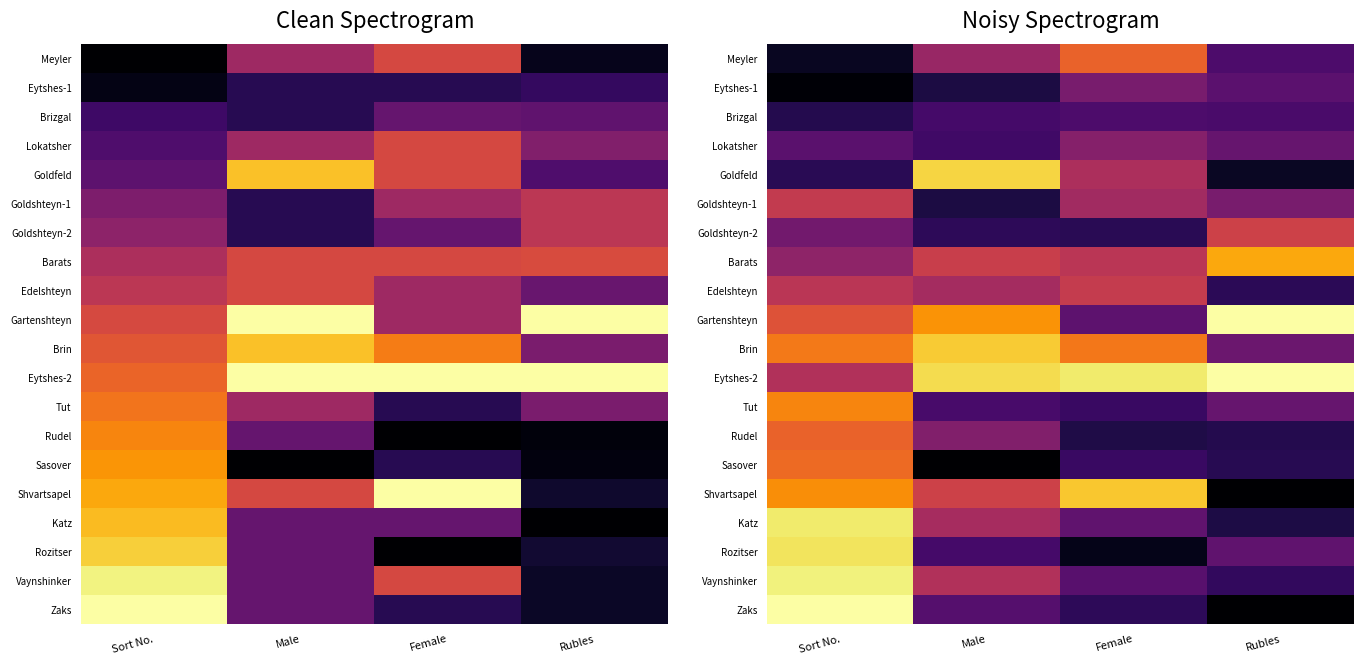

Is it true that Shvartsapel equals 0.0 at Rubles?

True